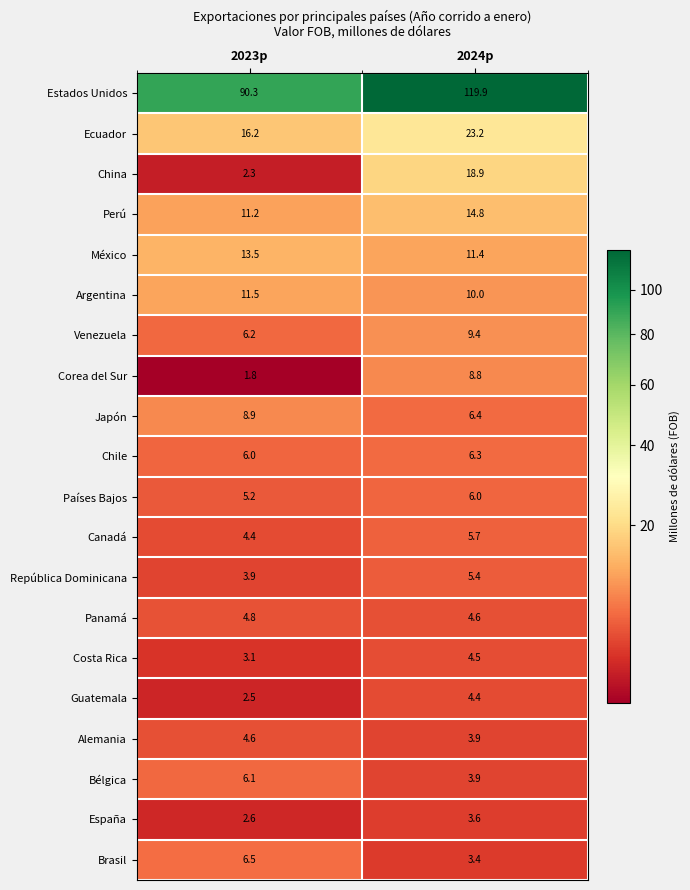

Rank the series at 2023p from lowest to highest value.

Corea del Sur, China, Guatemala, España, Costa Rica, República Dominicana, Canadá, Alemania, Panamá, Países Bajos, Chile, Bélgica, Venezuela, Brasil, Japón, Perú, Argentina, México, Ecuador, Estados Unidos